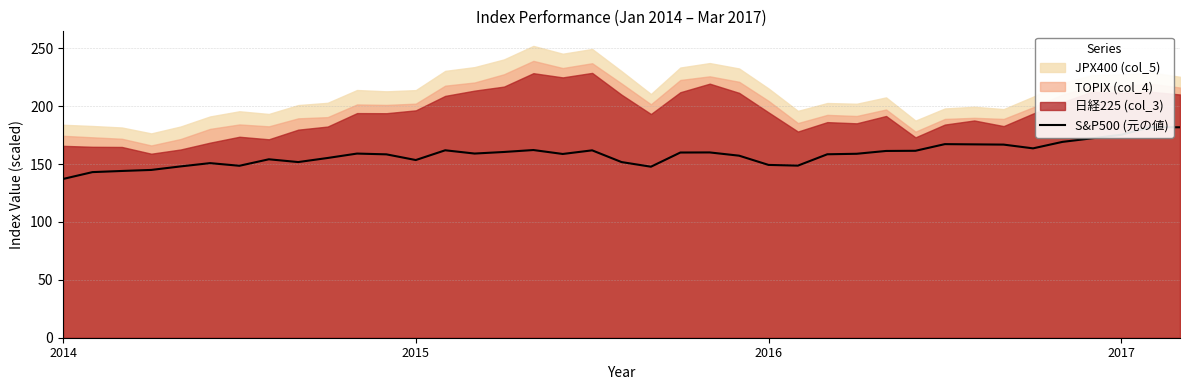

What is the value of the 4th point from the left?

144.9